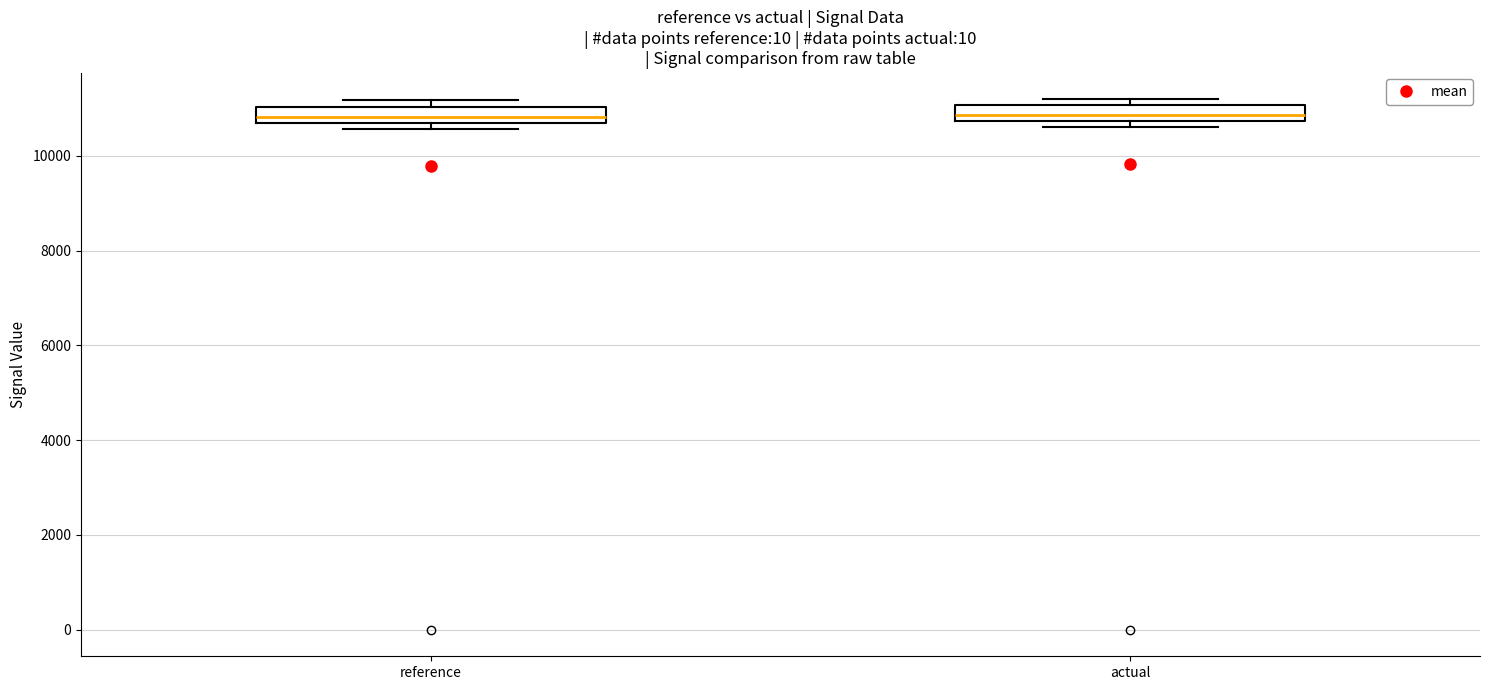

Reading left to right, transcribe this box plot: for each box, give where its median line is, the range the box spans, and where its two whiskers end, as read against the y-axis. The values are not printed on the chart, so give them approximately, as read against the axis.

reference: median 10800, box 10600 to 11000, whiskers 10600 (just below the box's lower edge) to 11200
actual: median 10800 (inside the box), box 10800 to 11000, whiskers 10600 to 11200